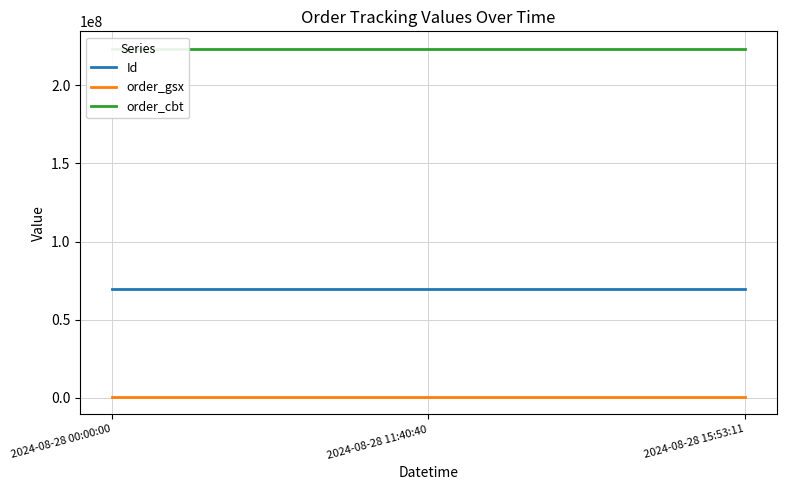

What position from the left is 2024-08-28 15:53:11?

3